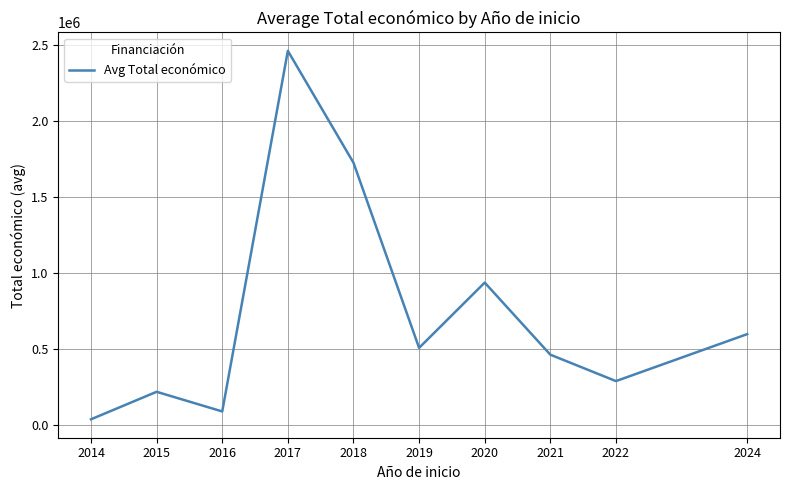

What value does the data have at 2020?

938575.0